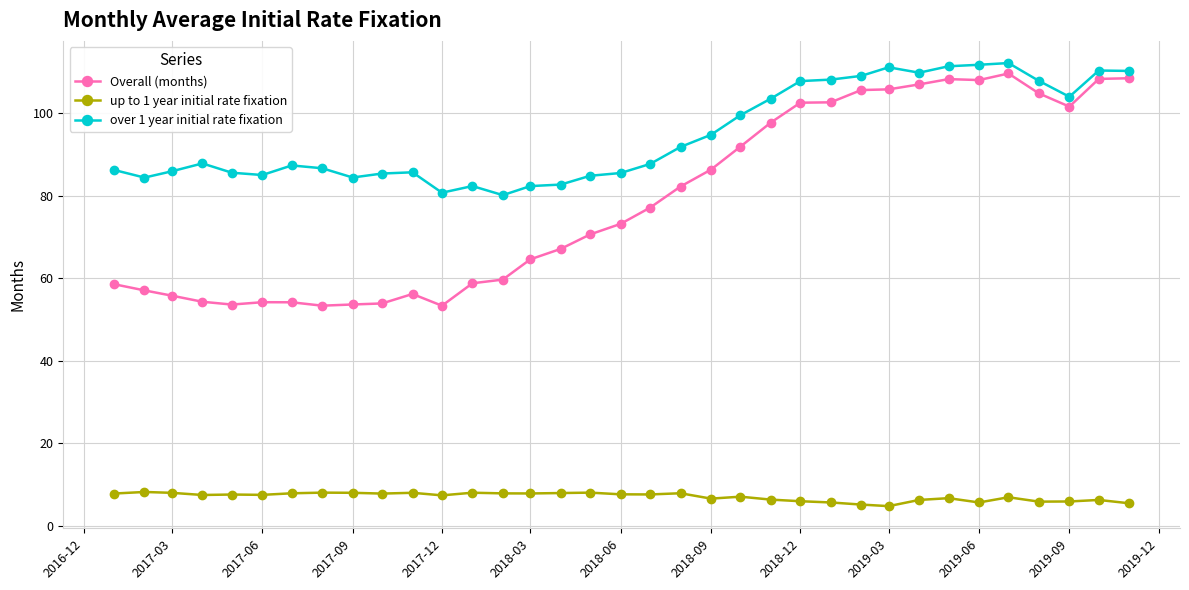

What is the average value of the Overall (months) series?

78.8